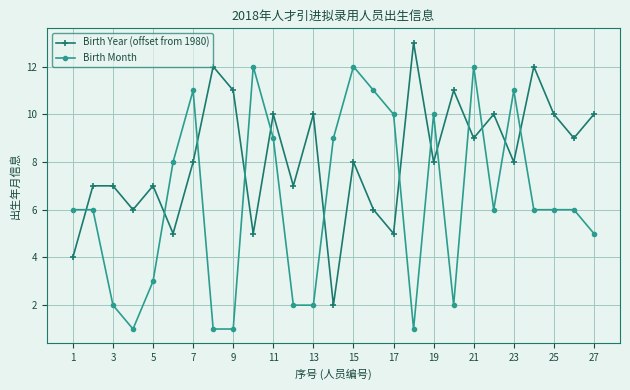

What is the average value of the Birth Year (offset from 1980) series?

8